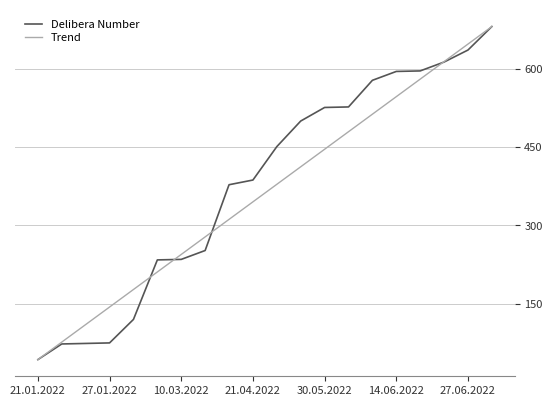

What is the minimum value for Delibera Number?

43.0